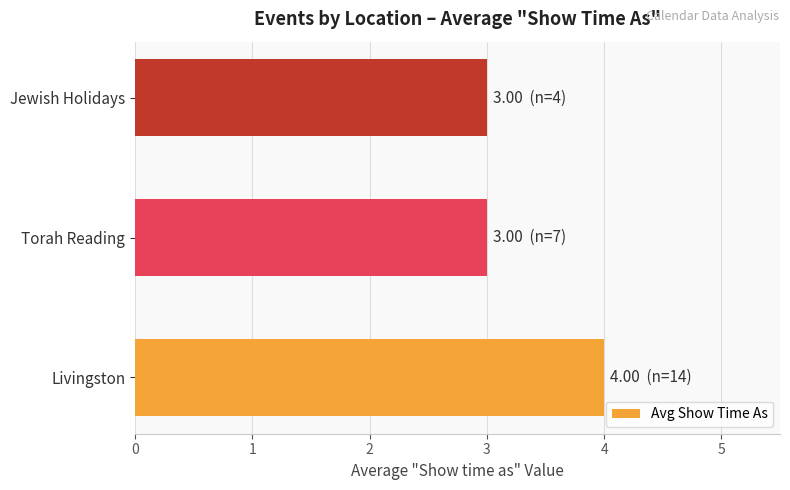

What is the difference between the maximum and minimum values?

1